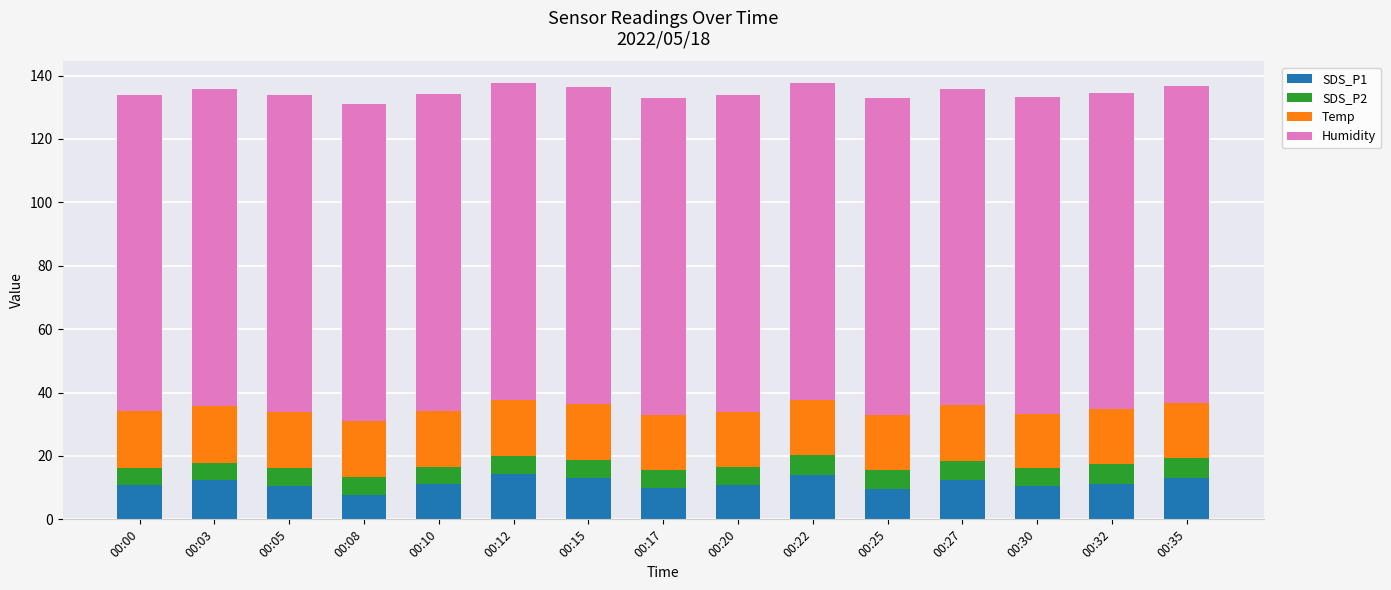

Is it true that SDS_P1 equals 14.4 at 00:17?

False